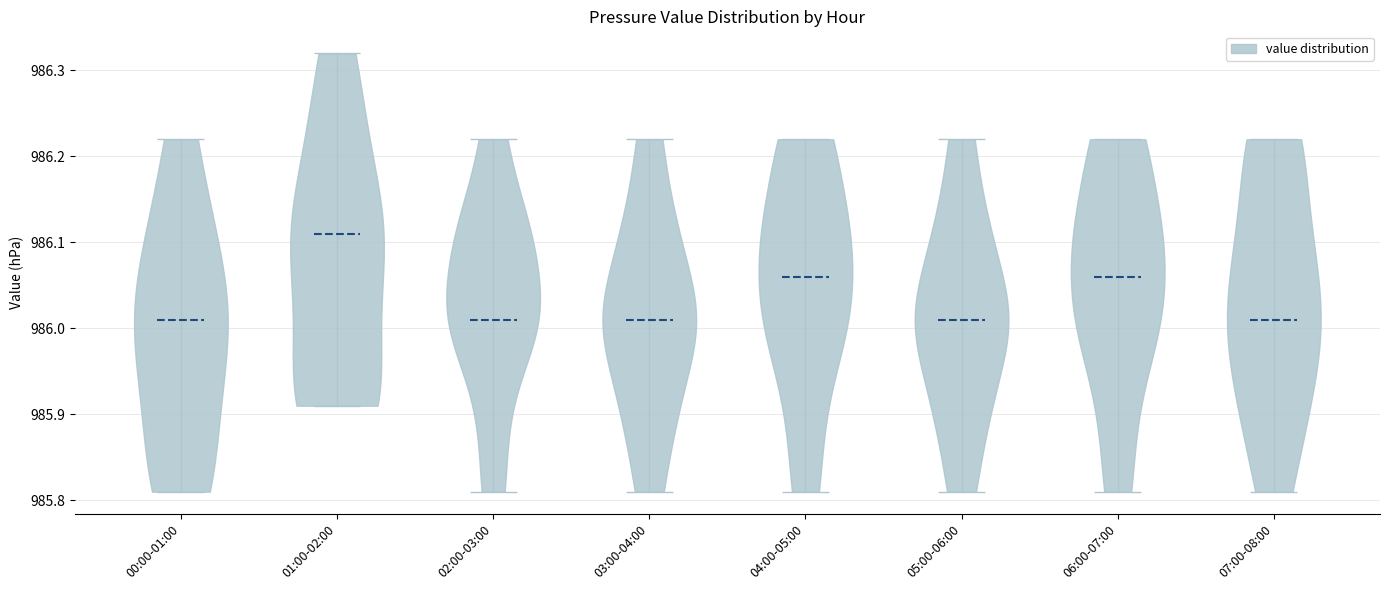

What is the highest point the violin for 00:00-01:00 reaches on the y-axis? The values are not printed on the chart, so give them approximately, as read against the axis.

986.22